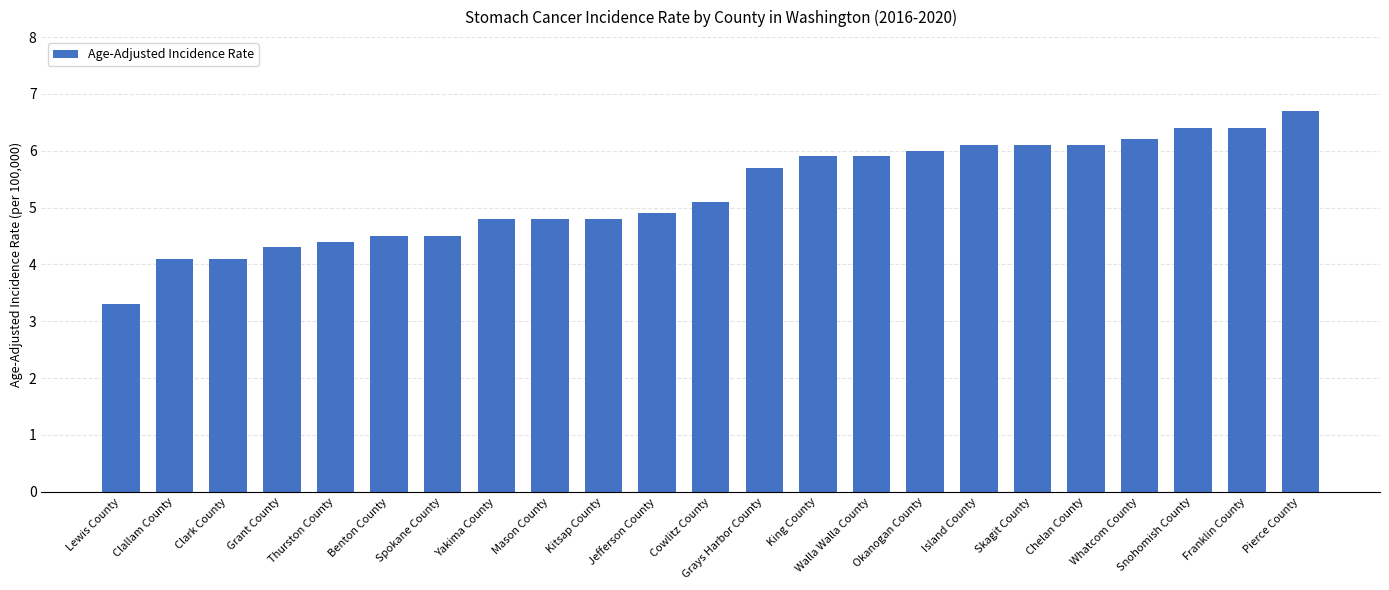

How many values exceed 5?

12